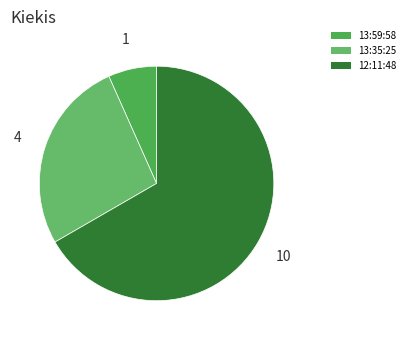

To the nearest percent, what is the difference between the largest and smallest slice percentages?

60%